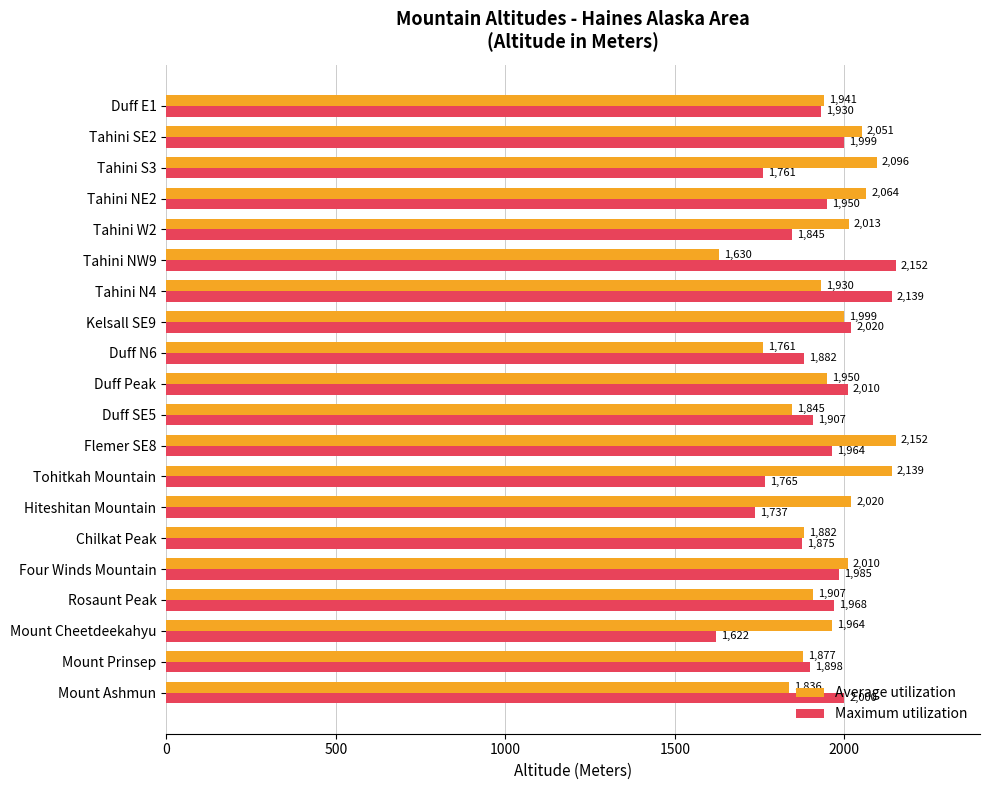

What is the minimum value shown in the chart?

1622